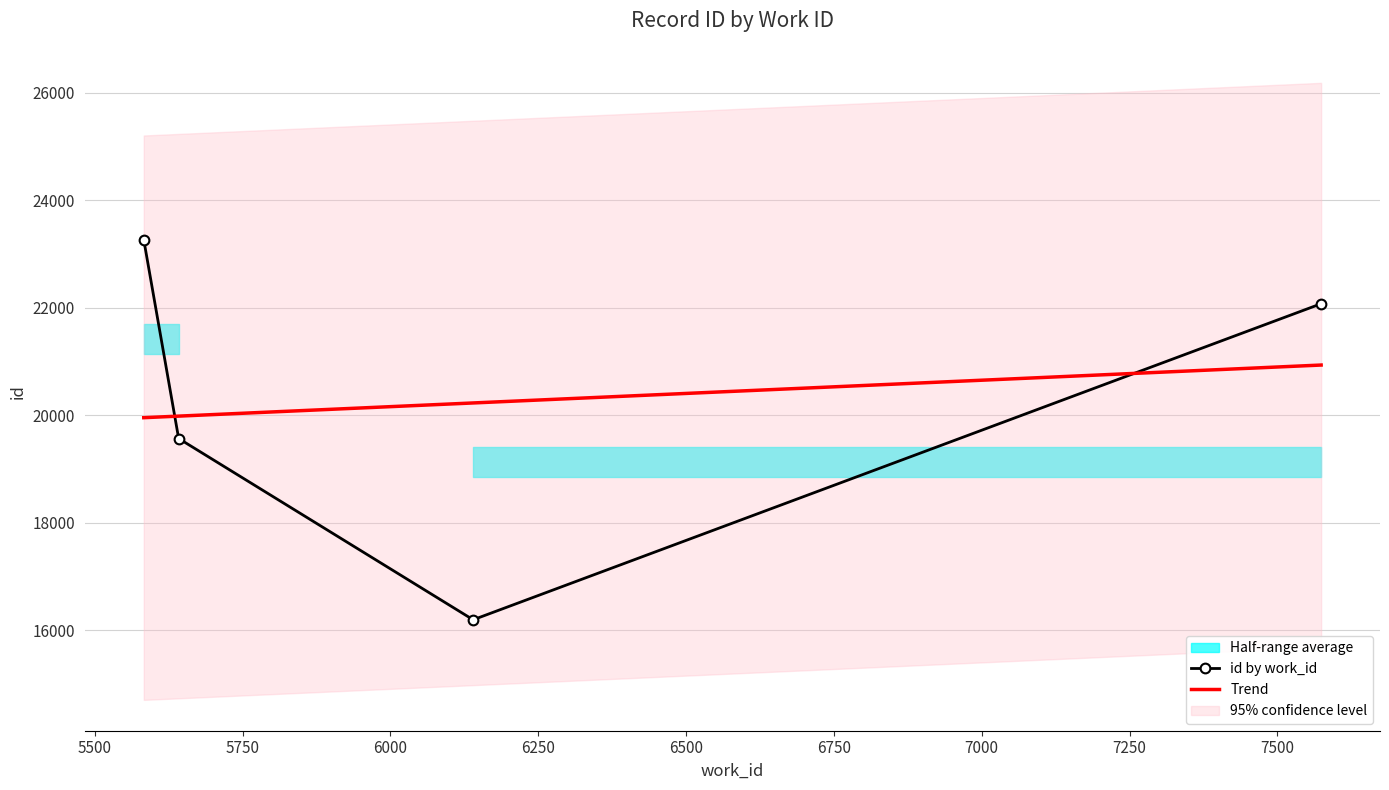

What is the sum of all values?

81092